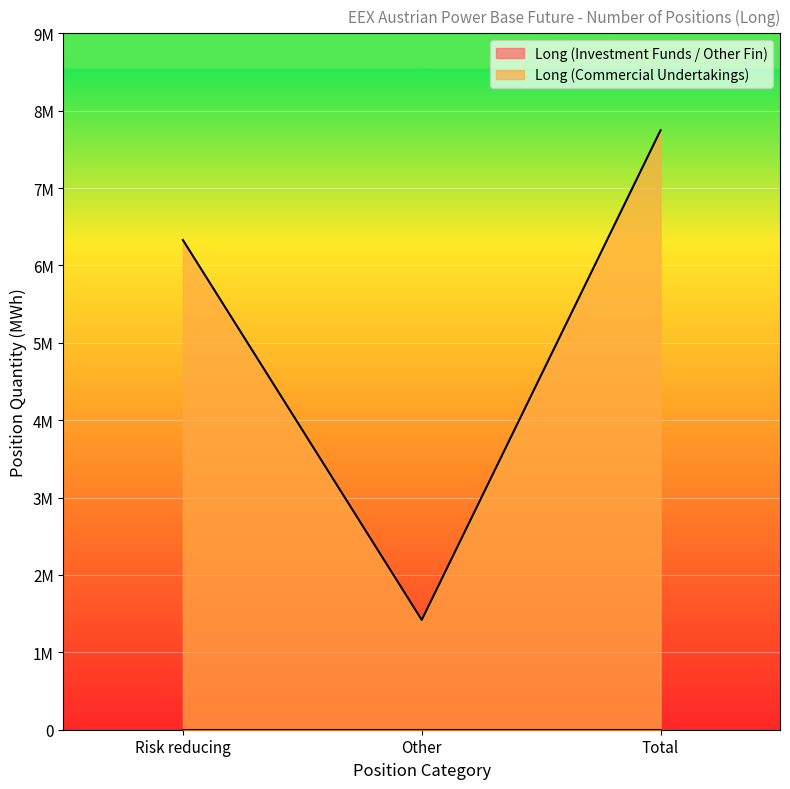

What is the label of the 3rd point from the right?

Risk reducing